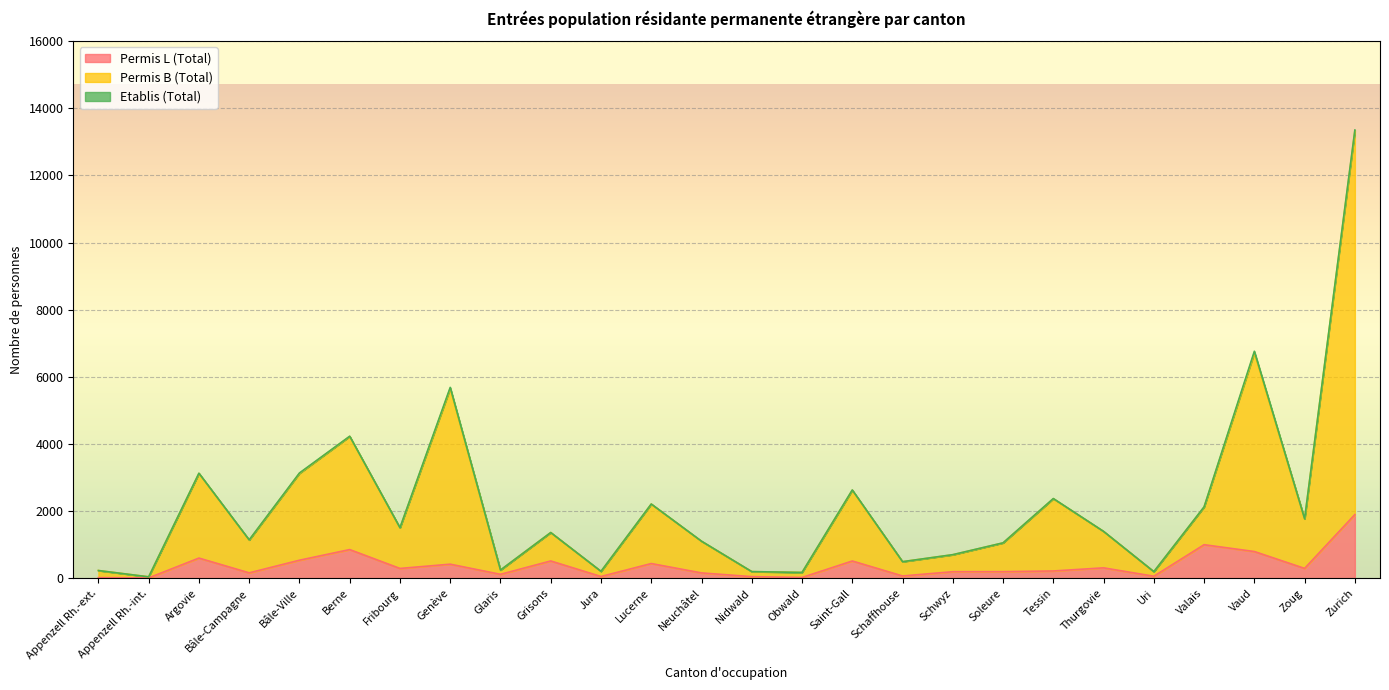

Between Schwyz and Tessin, which is larger?

Tessin